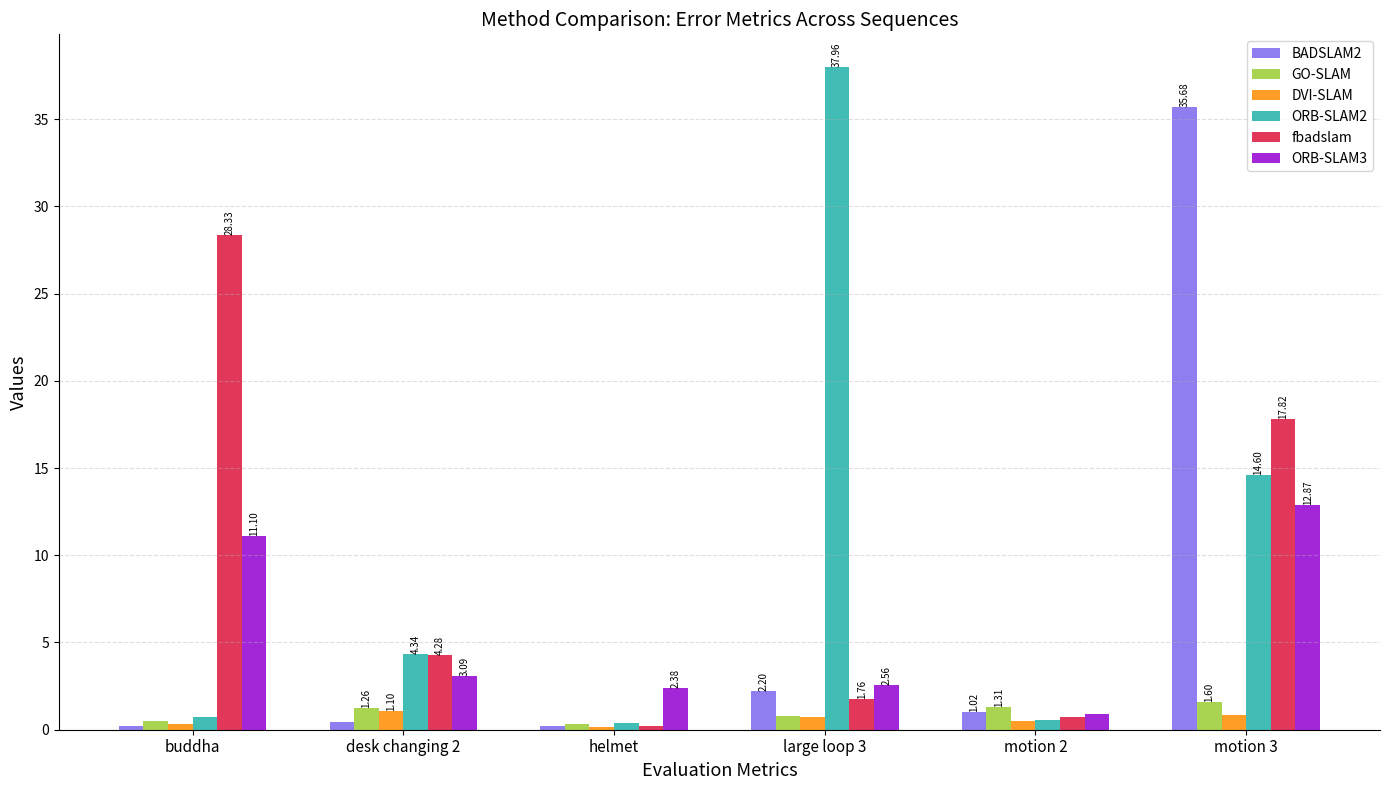

What value does the GO-SLAM series have at motion 3?

1.6